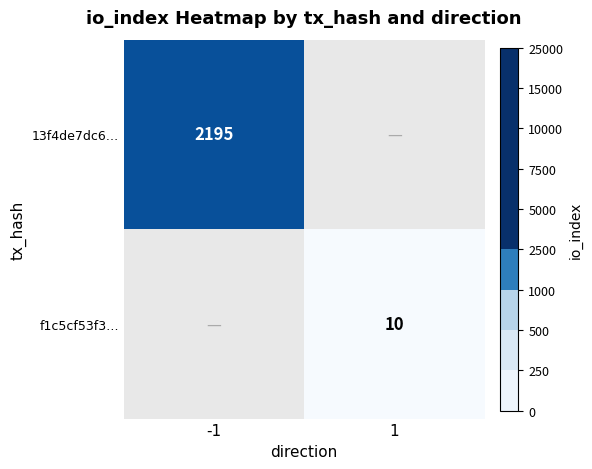

The value of 13f4de7dc6… at -1 is 3489. True or false?

False